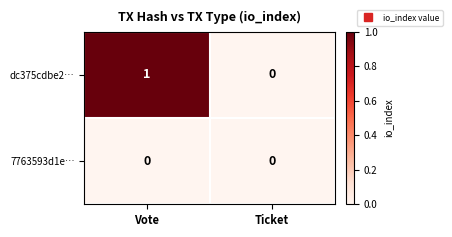

Reading left to right, what are all the values shown in this chart?

dc375cdbe2…: Vote=1	Ticket=0
7763593d1e…: Vote=0	Ticket=0